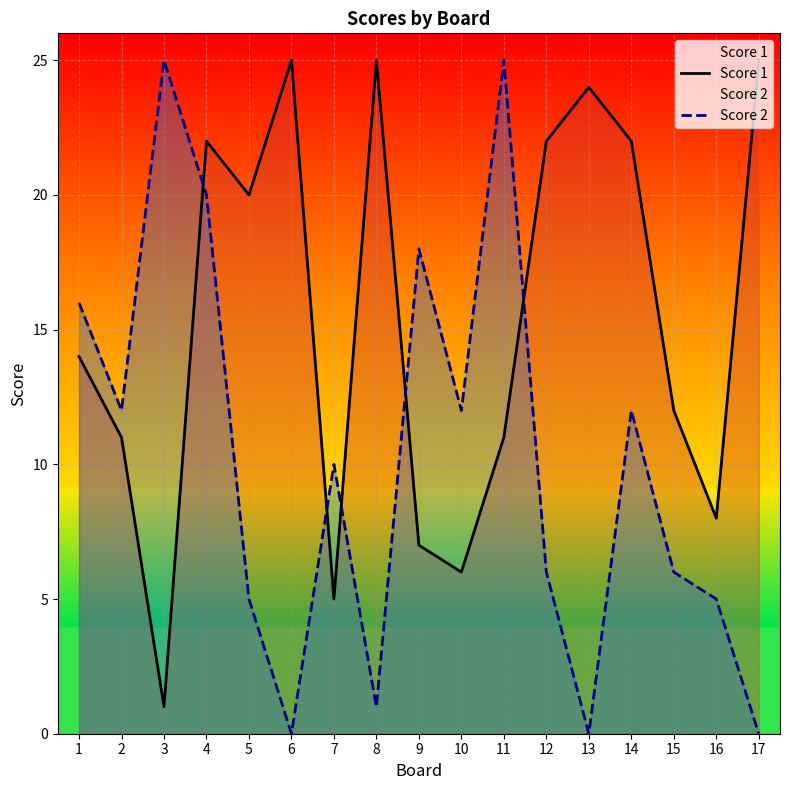

At how many categories does at least one series exceed 22?

6